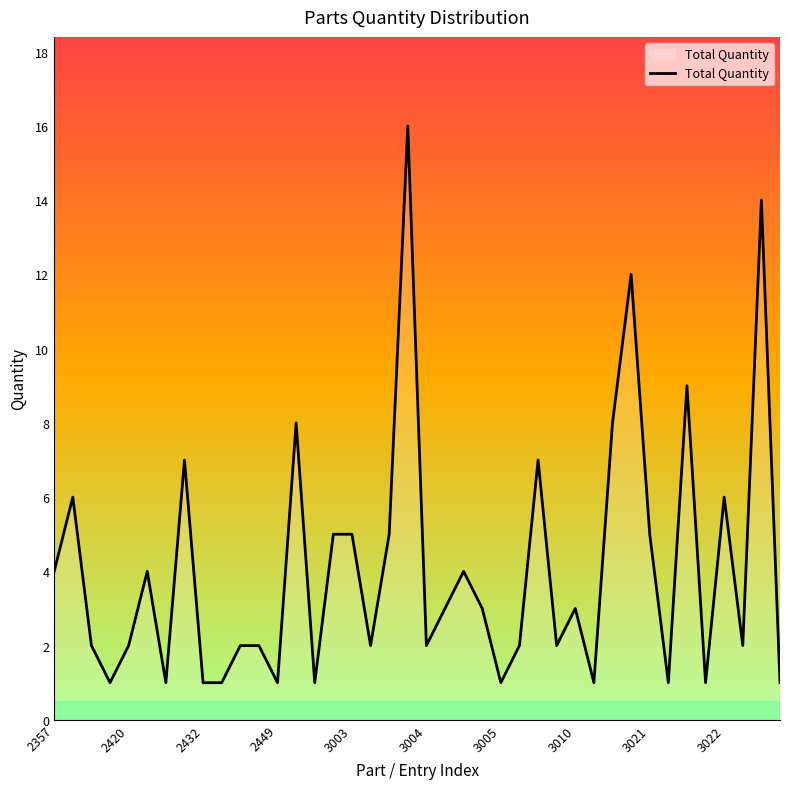

What is the greatest value displayed?

16